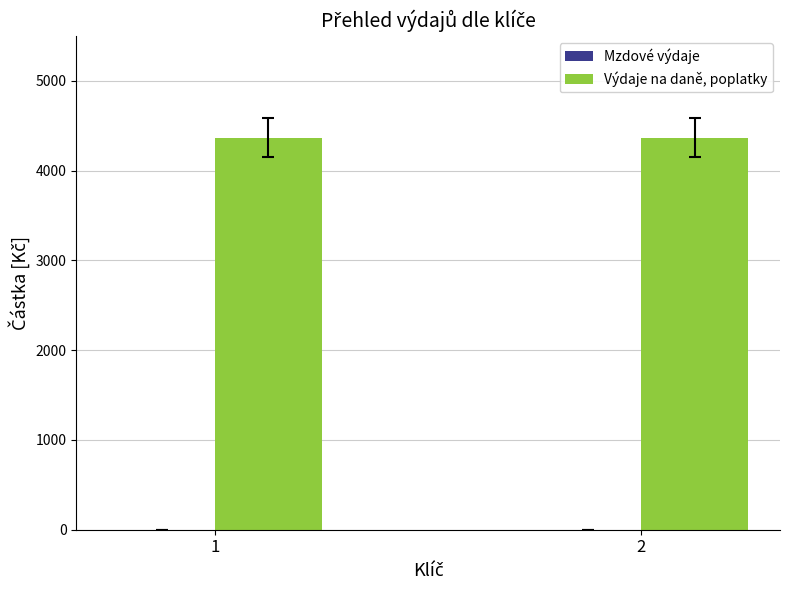

What are all the series names shown in the legend?

Mzdové výdaje, Výdaje na daně, poplatky